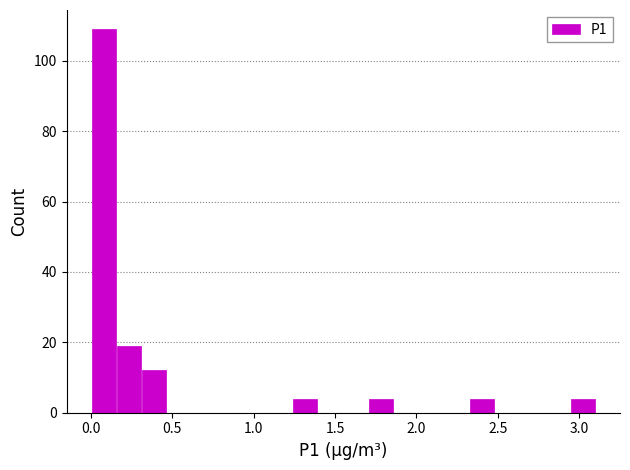

Read against the x-axis, roughly where is the centre of the tallest bar?

0.10